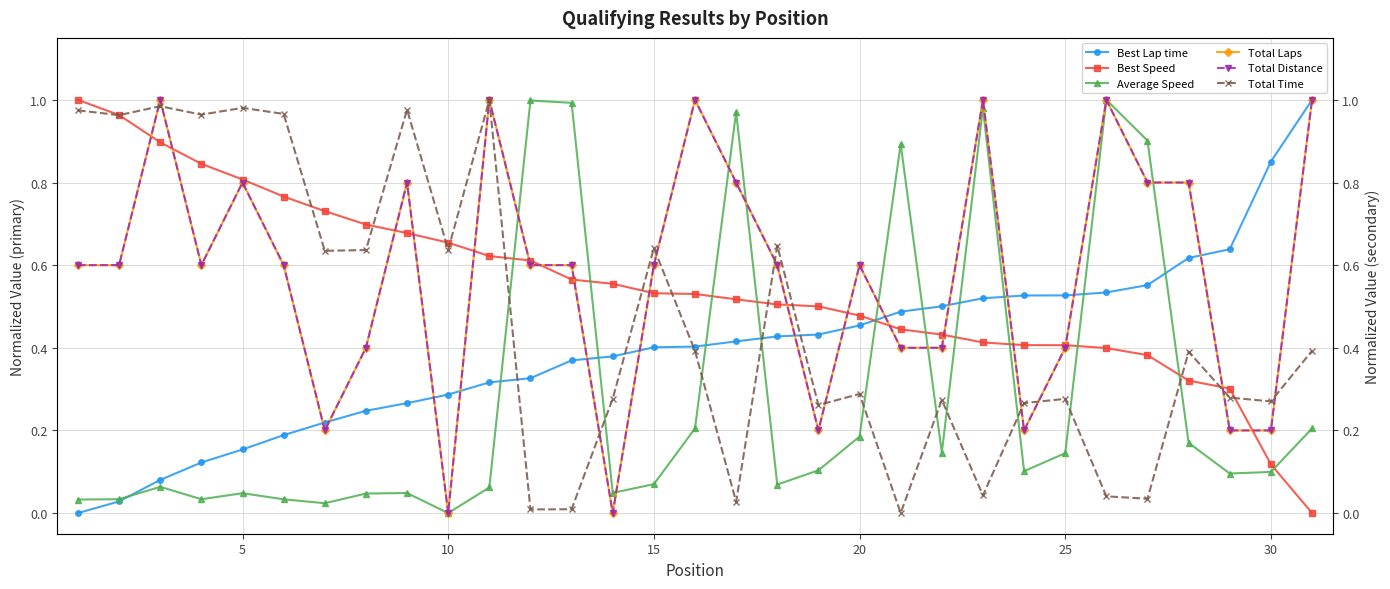

What is the difference between the maximum and minimum values in the Best Lap time series?

1.0